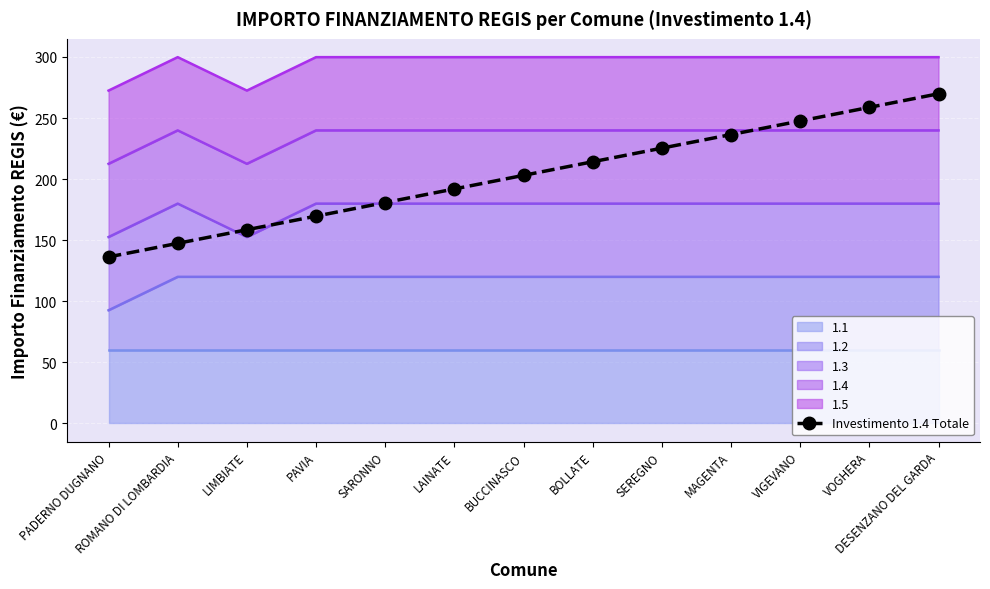

List the labels in order of value, largest first.

DESENZANO DEL GARDA, VOGHERA, VIGEVANO, MAGENTA, SEREGNO, BOLLATE, BUCCINASCO, LAINATE, SARONNO, PAVIA, LIMBIATE, ROMANO DI LOMBARDIA, PADERNO DUGNANO